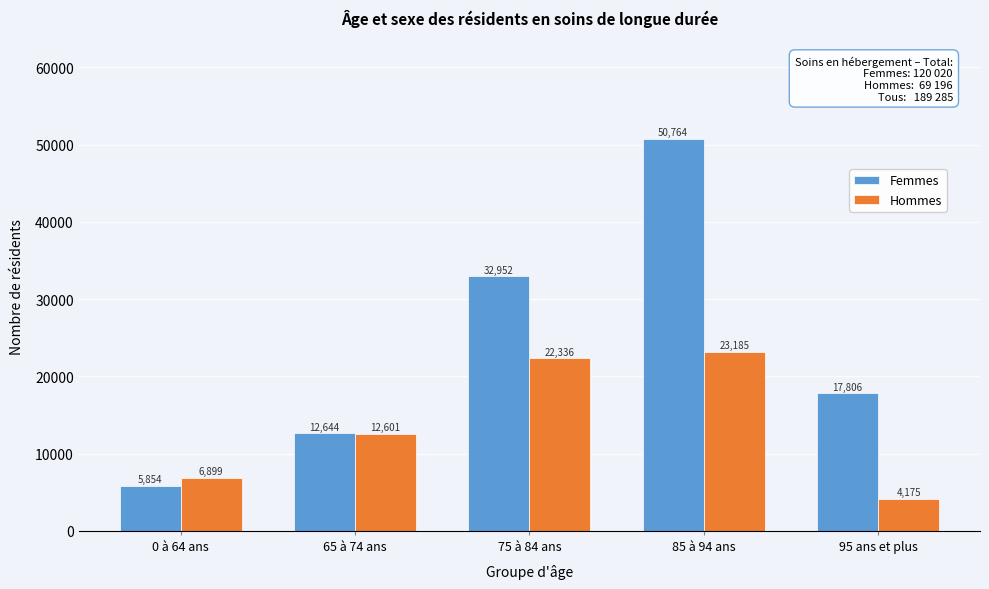

Reading left to right, extract all data points from this chart.

Femmes: 0 à 64 ans=5854	65 à 74 ans=12644	75 à 84 ans=32952	85 à 94 ans=50764	95 ans et plus=17806
Hommes: 0 à 64 ans=6899	65 à 74 ans=12601	75 à 84 ans=22336	85 à 94 ans=23185	95 ans et plus=4175